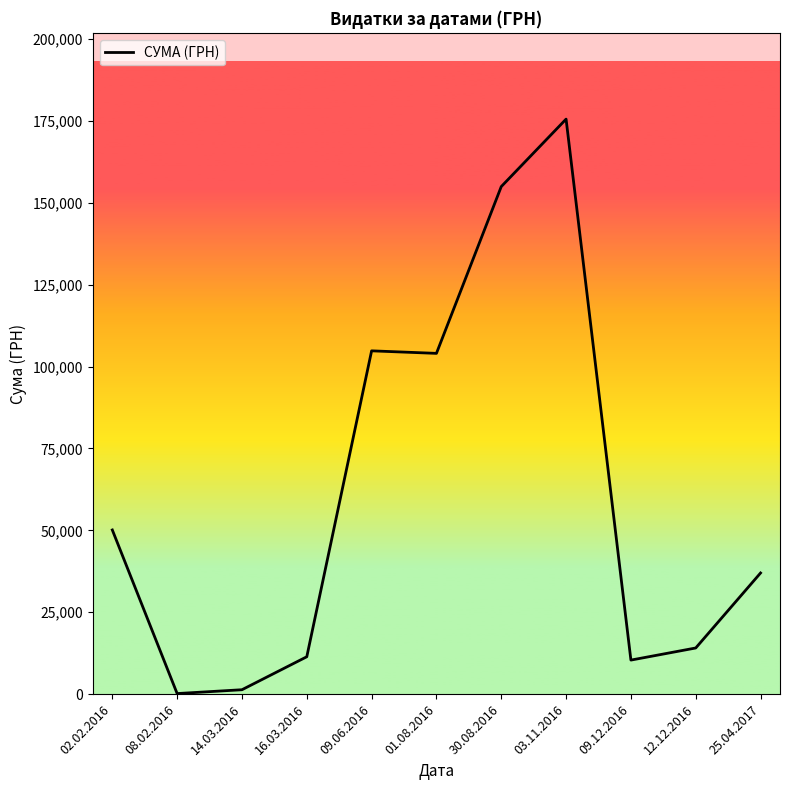

True or false: the data shows 306041.6 at 03.11.2016.

False